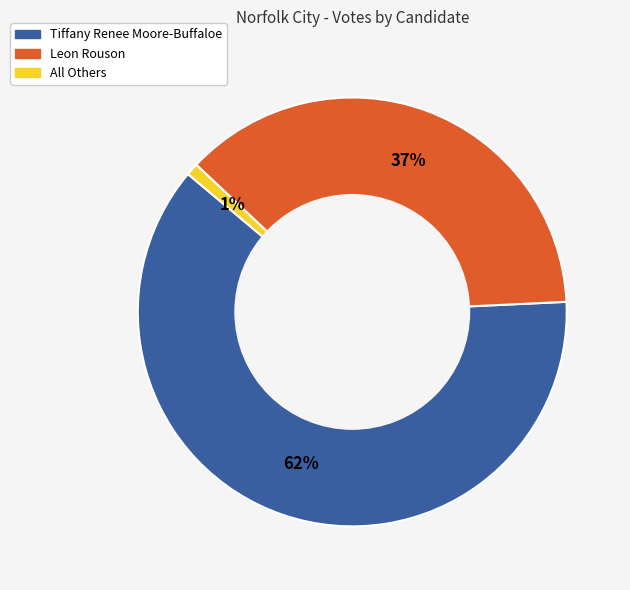

To the nearest percent, what is the difference between the largest and smallest slice percentages?

61%